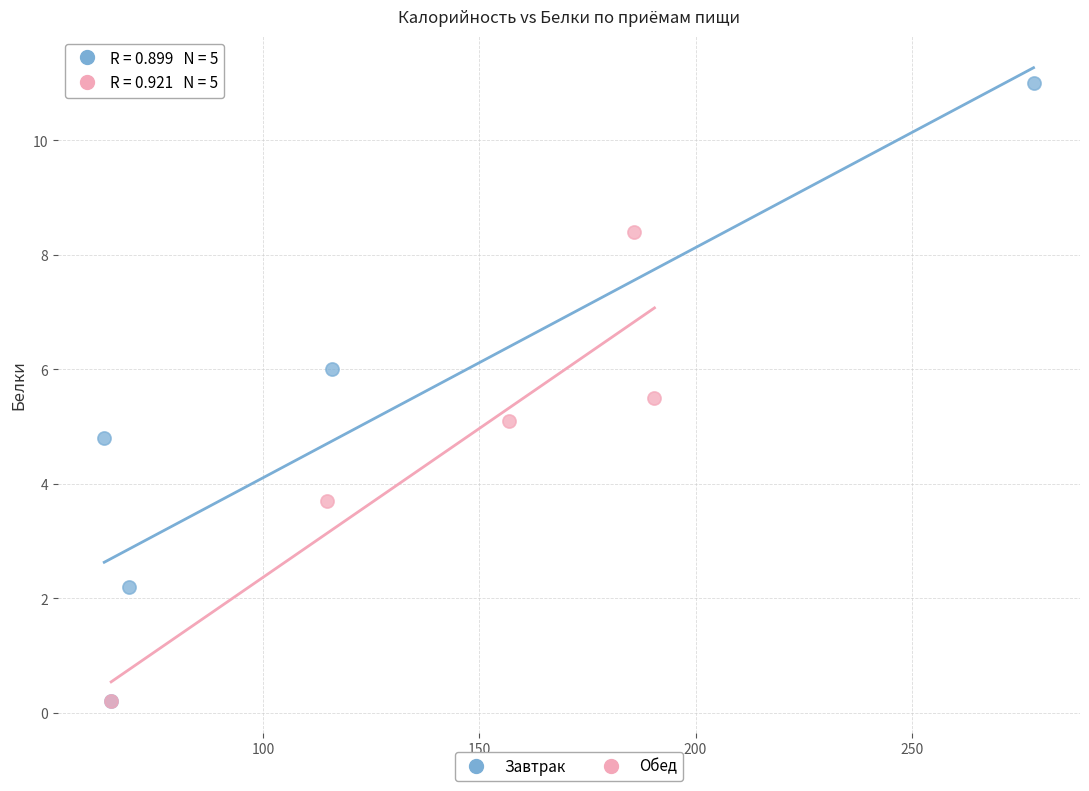

What are all the series names shown in the legend?

Завтрак, Обед